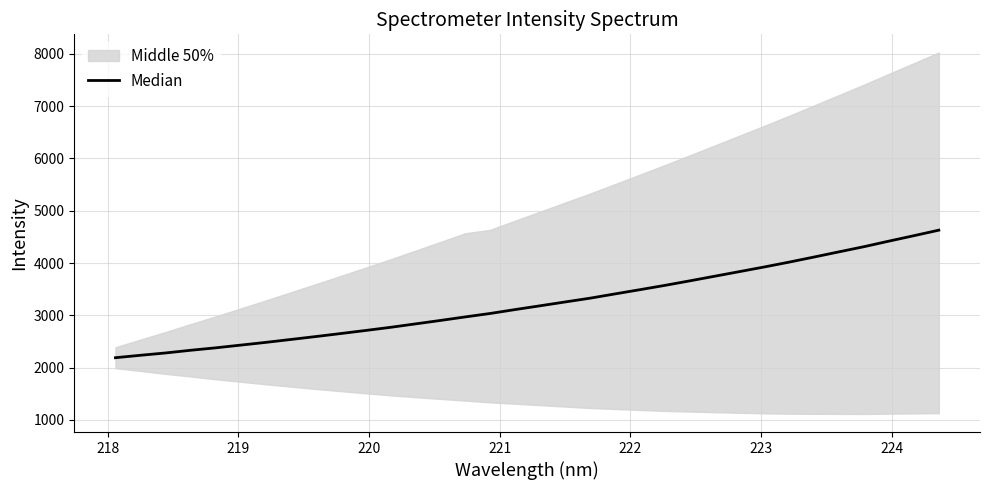

What is the value of the 22nd point from the left?

3489.0